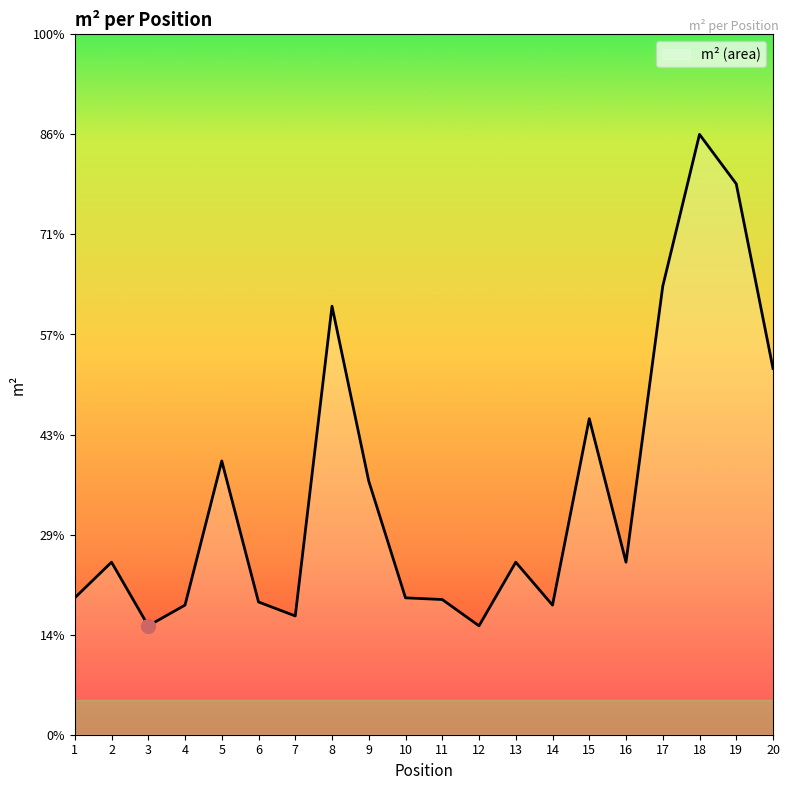

The value at 6 is 0.1. True or false?

False